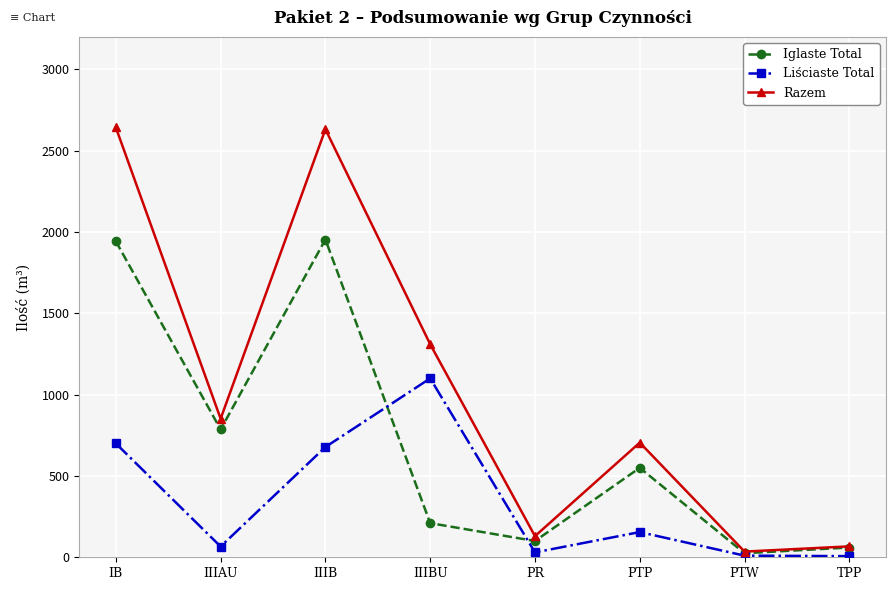

Rank the series at IIIBU from lowest to highest value.

Iglaste Total, Liściaste Total, Razem